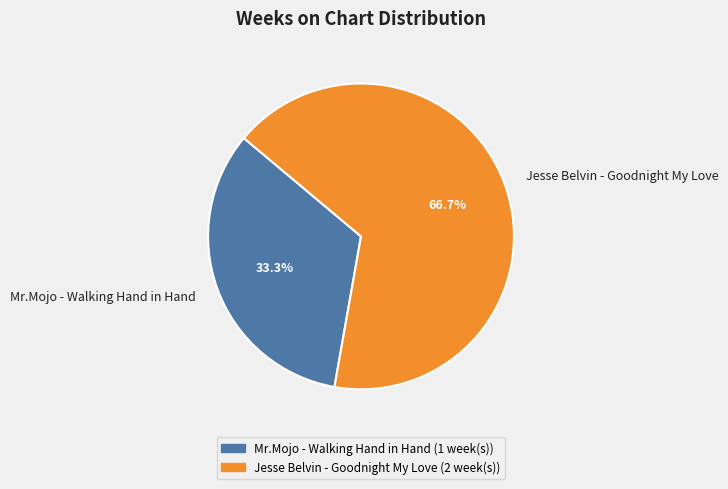

Combined, do Jesse Belvin - Goodnight My Love and Mr.Mojo - Walking Hand in Hand account for over 50%?

Yes